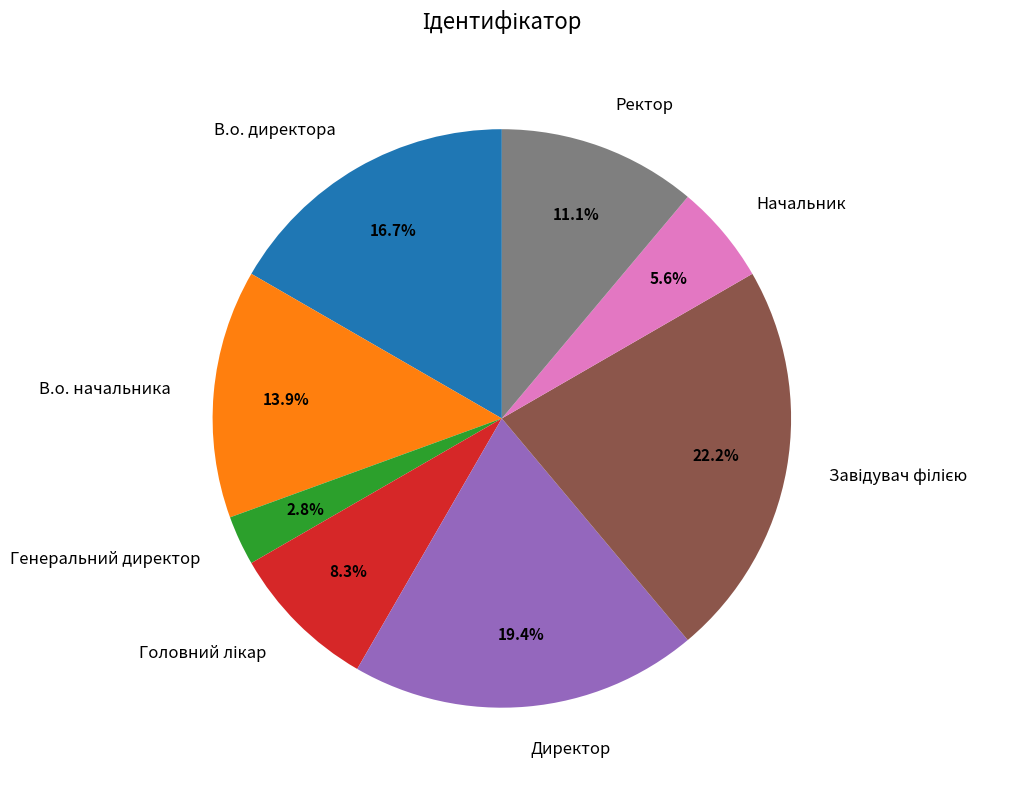

The В.о. начальника slice represents 19% of the pie. True or false?

False